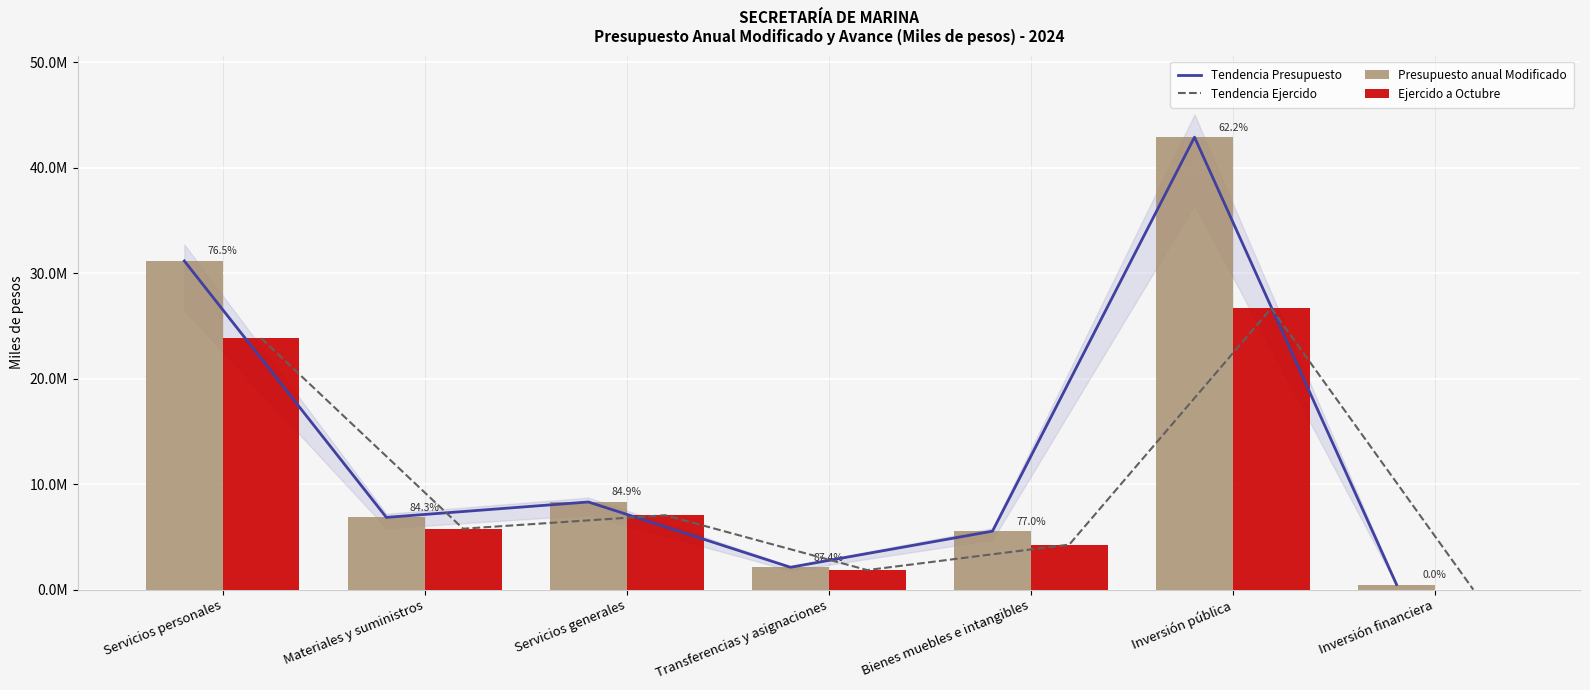

How many groups of bars are there?

7